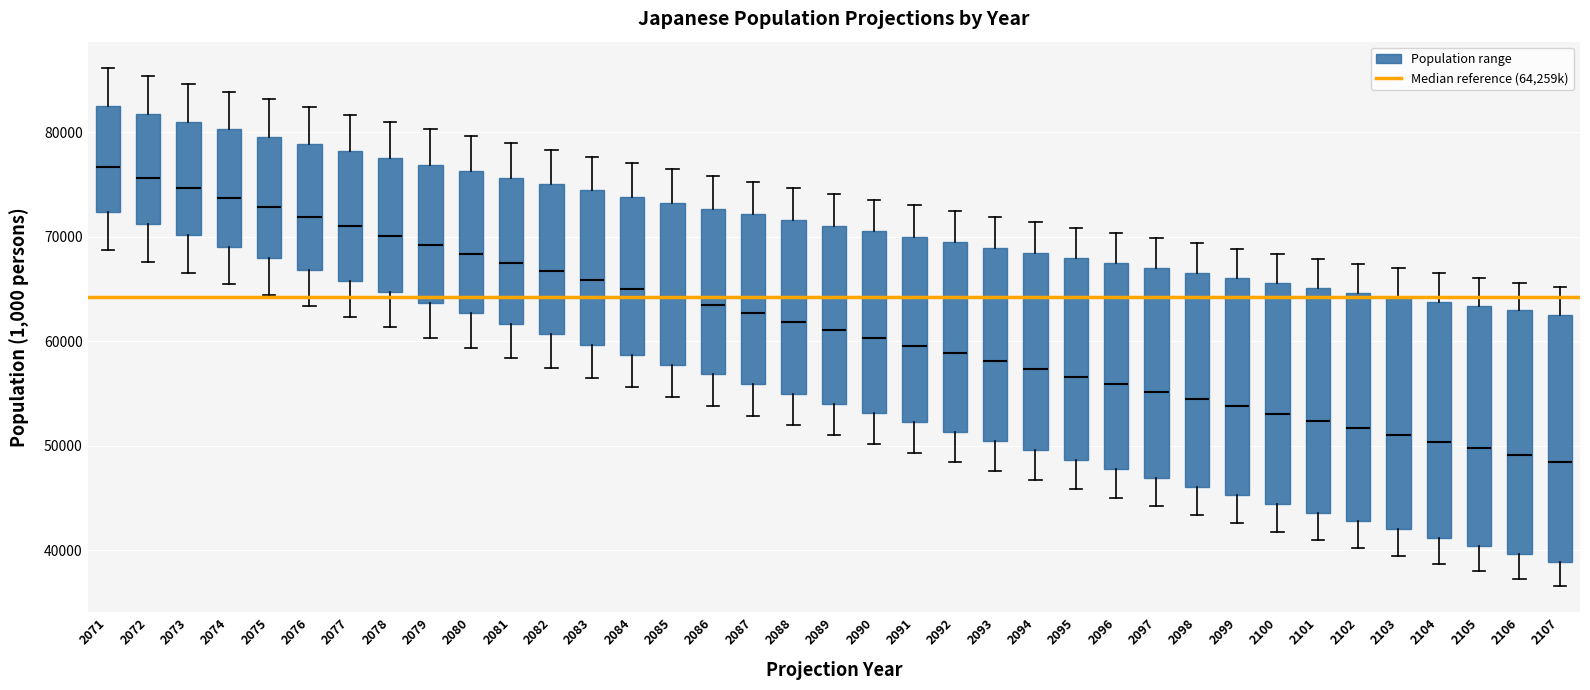

Reading left to right, transcribe this box plot: for each box, give where its median line is, the range the box spans, and where its two whiskers end, as read against the y-axis. The values are not printed on the chart, so give them approximately, as read against the axis.

2071: median 77000, box 72000 to 82000, whiskers 69000 to 86000
2072: median 76000, box 71000 to 82000, whiskers 68000 to 85000
2073: median 75000, box 70000 to 81000, whiskers 67000 to 85000
2074: median 74000, box 69000 to 80000, whiskers 65000 to 84000
2075: median 73000, box 68000 to 80000, whiskers 64000 to 83000
2076: median 72000, box 67000 to 79000, whiskers 63000 to 82000
2077: median 71000, box 66000 to 78000, whiskers 62000 to 82000
2078: median 70000, box 65000 to 78000, whiskers 61000 to 81000
2079: median 69000, box 64000 to 77000, whiskers 60000 to 80000
2080: median 68000, box 63000 to 76000, whiskers 59000 to 80000
2081: median 68000, box 62000 to 76000, whiskers 58000 to 79000
2082: median 67000, box 61000 to 75000, whiskers 57000 to 78000
2083: median 66000, box 60000 to 74000, whiskers 57000 to 78000
2084: median 65000, box 59000 to 74000, whiskers 56000 to 77000
2085: median 64000, box 58000 to 73000, whiskers 55000 to 76000
2086: median 63000, box 57000 to 73000, whiskers 54000 to 76000
2087: median 63000, box 56000 to 72000, whiskers 53000 to 75000
2088: median 62000, box 55000 to 72000, whiskers 52000 to 75000
2089: median 61000, box 54000 to 71000, whiskers 51000 to 74000
2090: median 60000, box 53000 to 71000, whiskers 50000 to 74000
2091: median 60000, box 52000 to 70000, whiskers 49000 to 73000
2092: median 59000, box 51000 to 69000, whiskers 48000 to 72000
2093: median 58000, box 50000 to 69000, whiskers 48000 to 72000
2094: median 57000, box 50000 to 68000, whiskers 47000 to 71000
2095: median 57000, box 49000 to 68000, whiskers 46000 to 71000
2096: median 56000, box 48000 to 67000, whiskers 45000 to 70000
2097: median 55000, box 47000 to 67000, whiskers 44000 to 70000
2098: median 54000, box 46000 to 66000, whiskers 43000 to 69000
2099: median 54000, box 45000 to 66000, whiskers 43000 to 69000
2100: median 53000, box 44000 to 66000, whiskers 42000 to 68000
2101: median 52000, box 44000 to 65000, whiskers 41000 to 68000
2102: median 52000, box 43000 to 65000, whiskers 40000 to 67000
2103: median 51000, box 42000 to 64000, whiskers 39000 to 67000
2104: median 50000, box 41000 to 64000, whiskers 39000 to 67000
2105: median 50000, box 40000 to 63000, whiskers 38000 to 66000
2106: median 49000, box 40000 to 63000, whiskers 37000 to 66000
2107: median 48000, box 39000 to 63000, whiskers 37000 to 65000